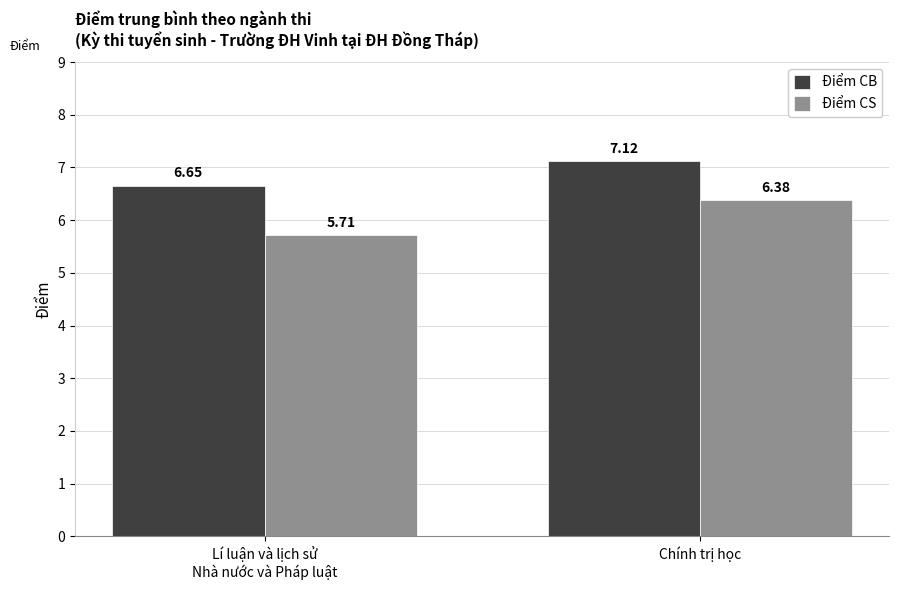

At which label does Điểm CS first exceed 6?

Chính trị học